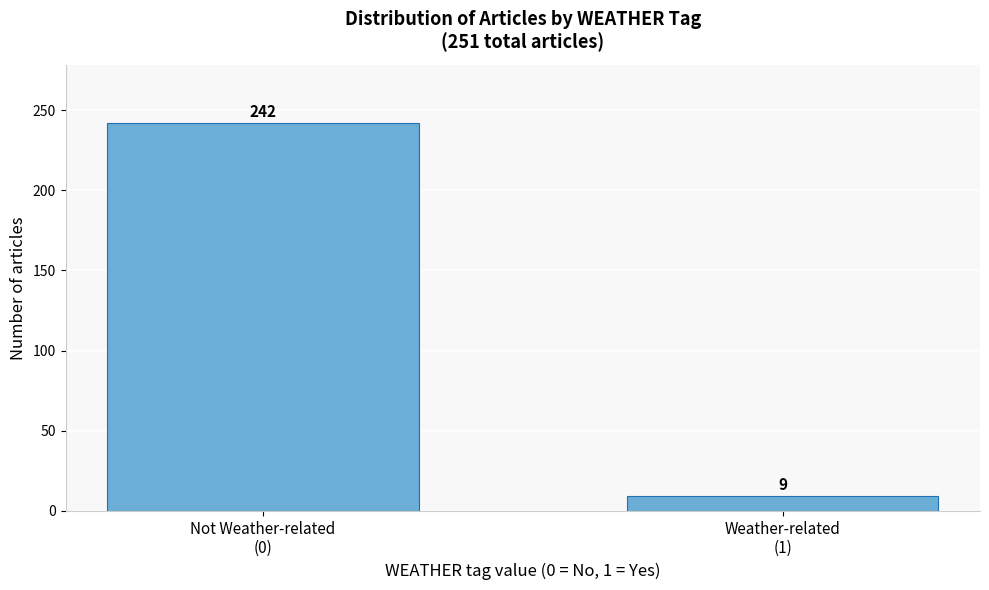

Reading left to right, extract all data points from this chart.

242	9